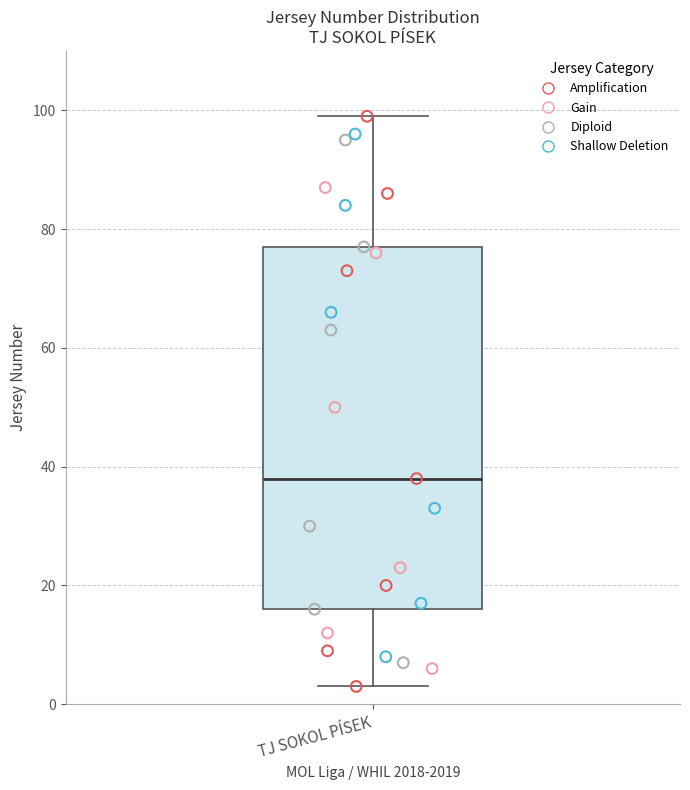

Where does the lower whisker of the box for TJ SOKOL PÍSEK end on the y-axis? The values are not printed on the chart, so give them approximately, as read against the axis.

4